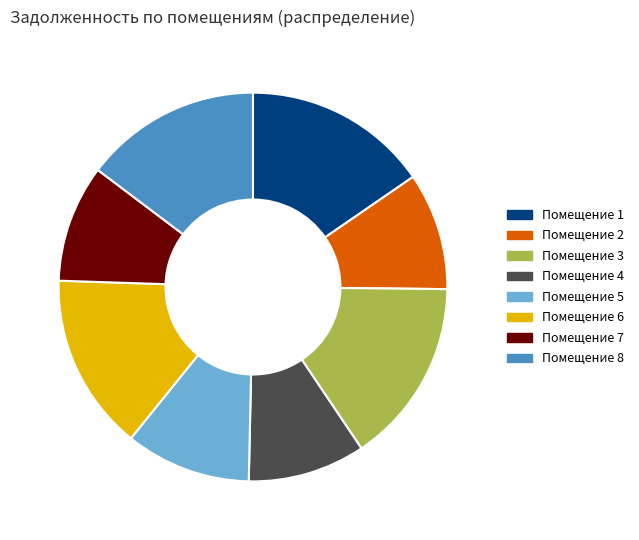

Is there any slice that represents more than half of the pie?

No